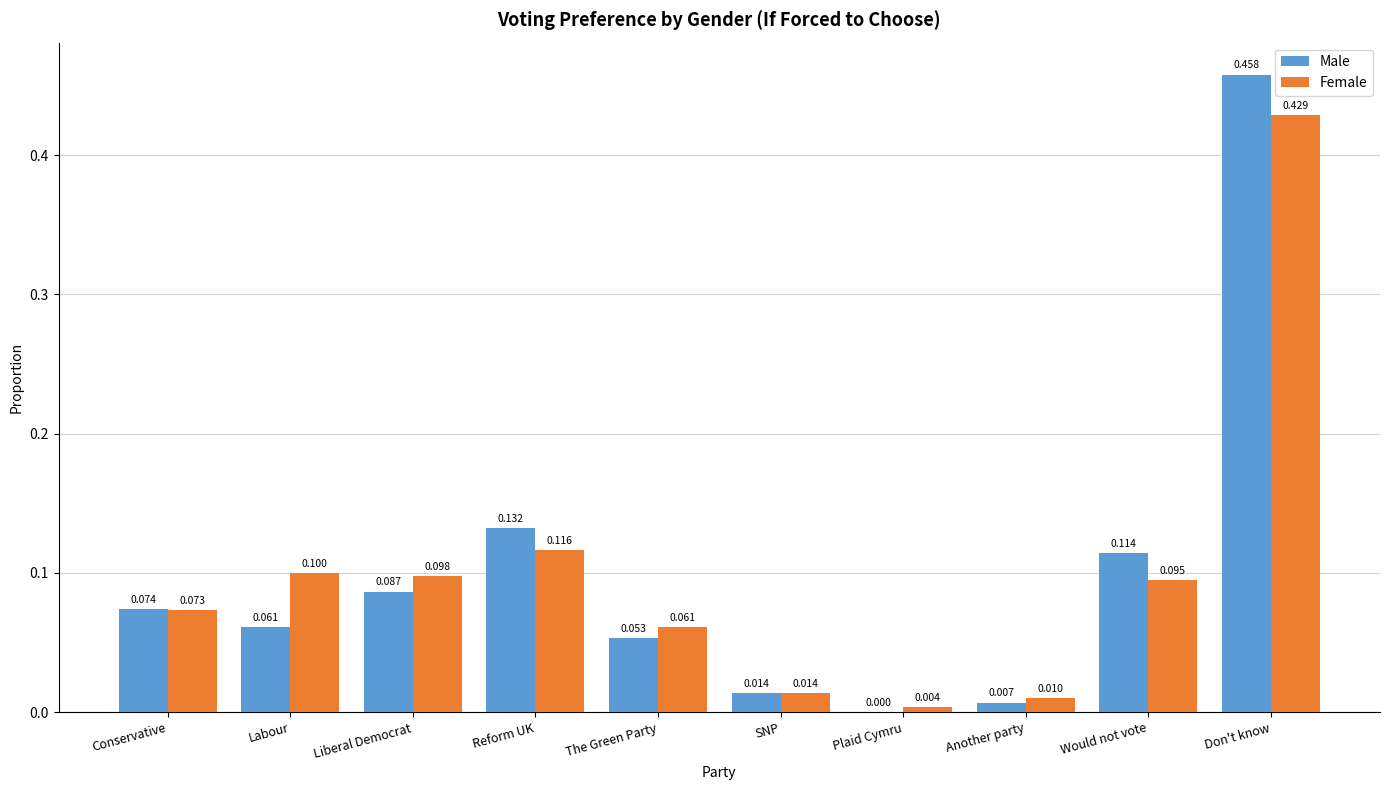

Is the value of Female at Would not vote greater than the value of Male at Don't know?

No